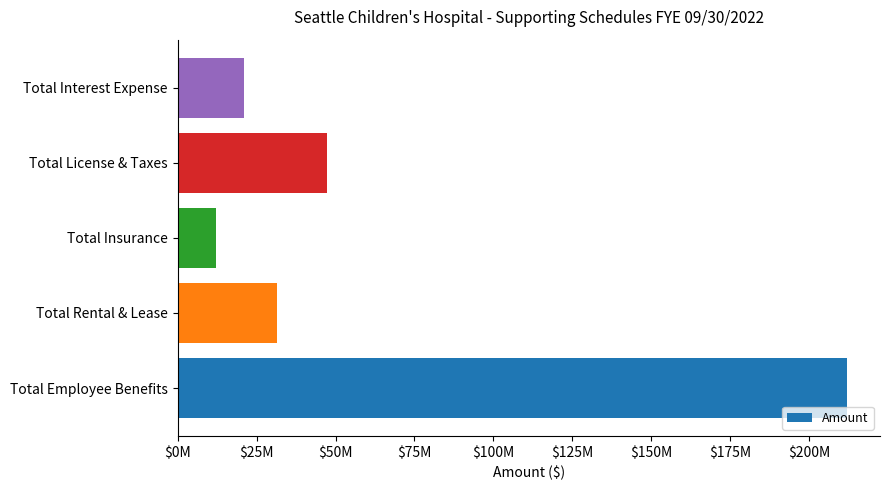

Are the bars horizontal?

Yes